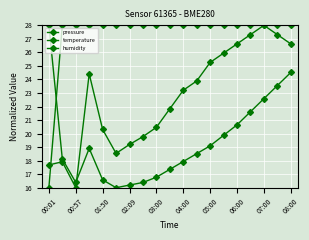

True or false: humidity and pressure cross at least once.

True